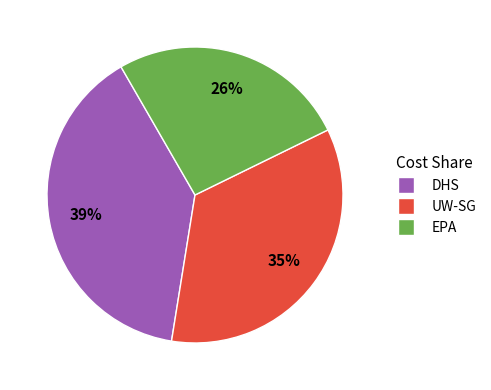

Is there a majority slice in this chart?

No